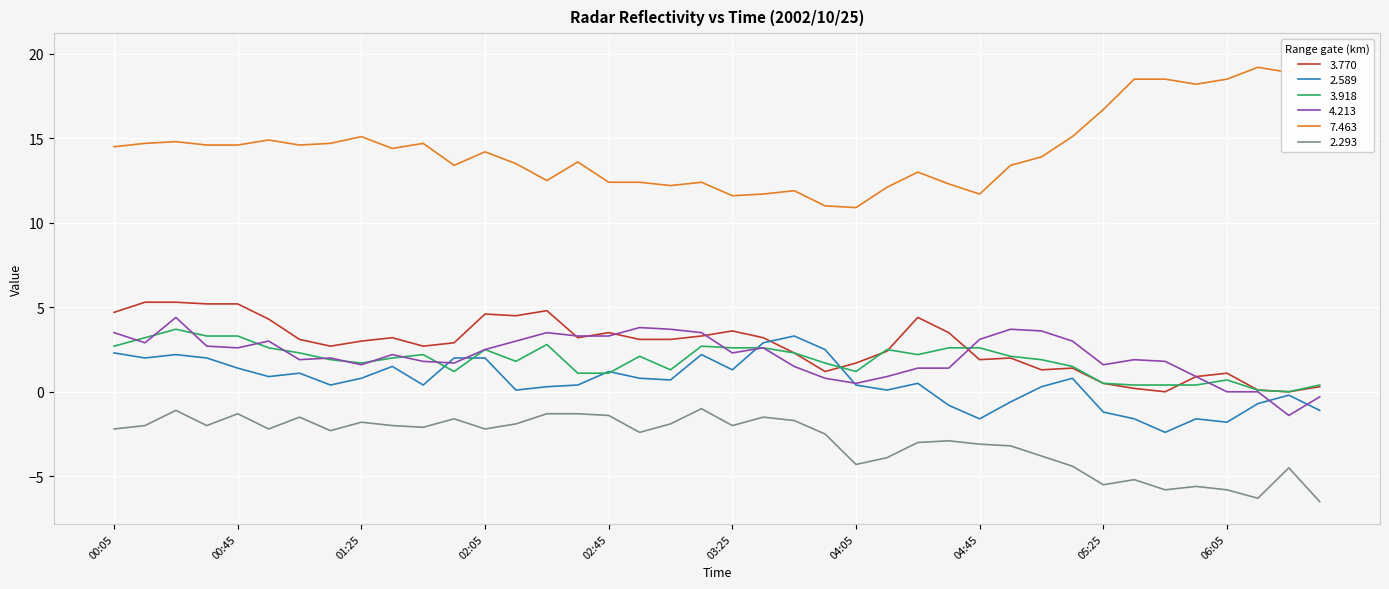

What is the highest value of the 3.770 series?

5.3